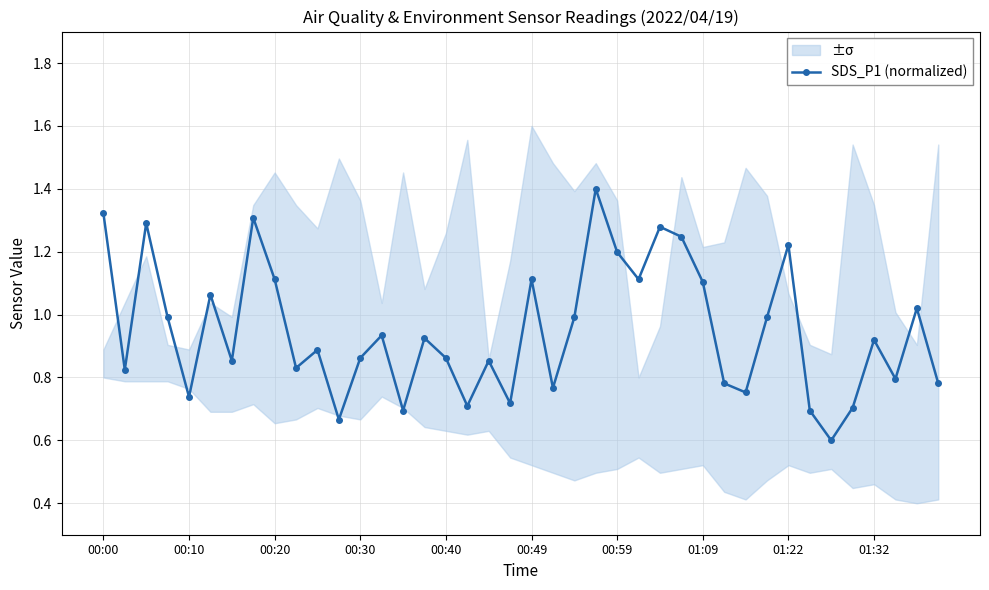

What is the maximum value for SDS_P1 (normalized)?

1.4